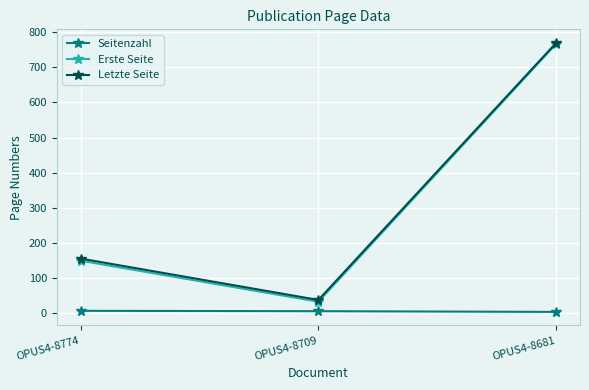

Which series has the largest range (max minus min)?

Erste Seite